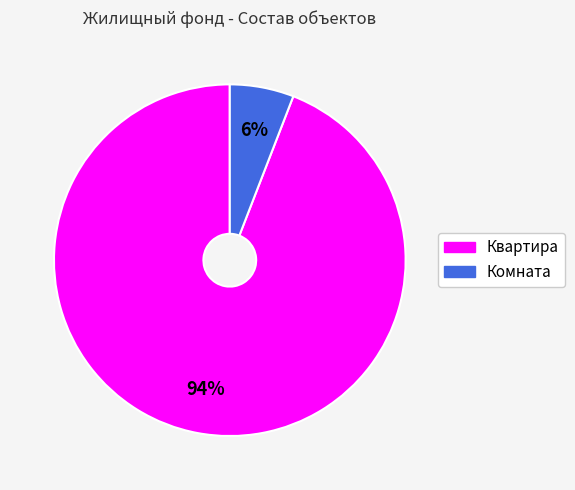

To the nearest percent, what is the difference between the Квартира and Комната slice percentages?

88%